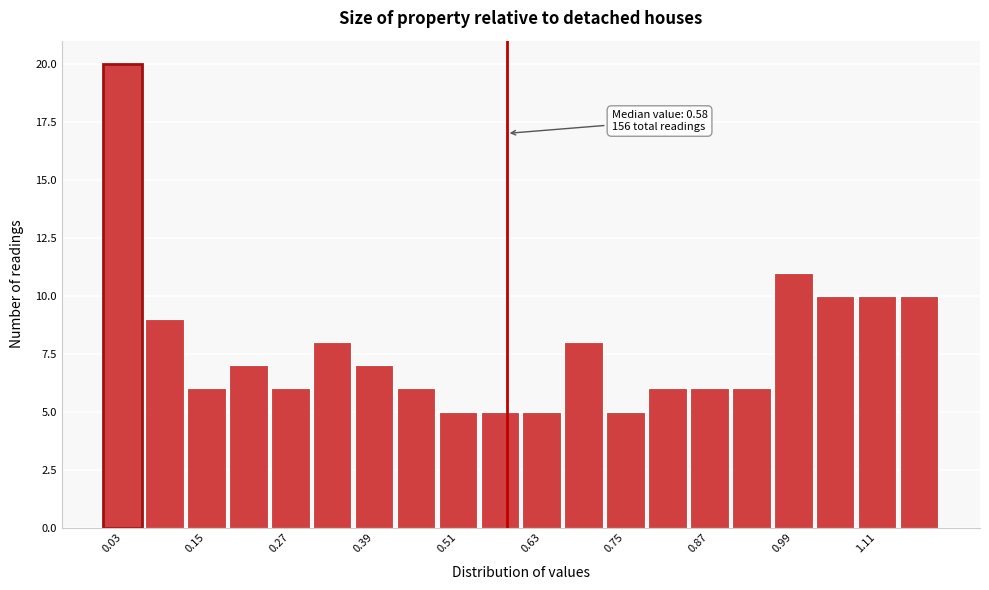

Read against the x-axis, roughly where is the centre of the tallest bar?

0.04